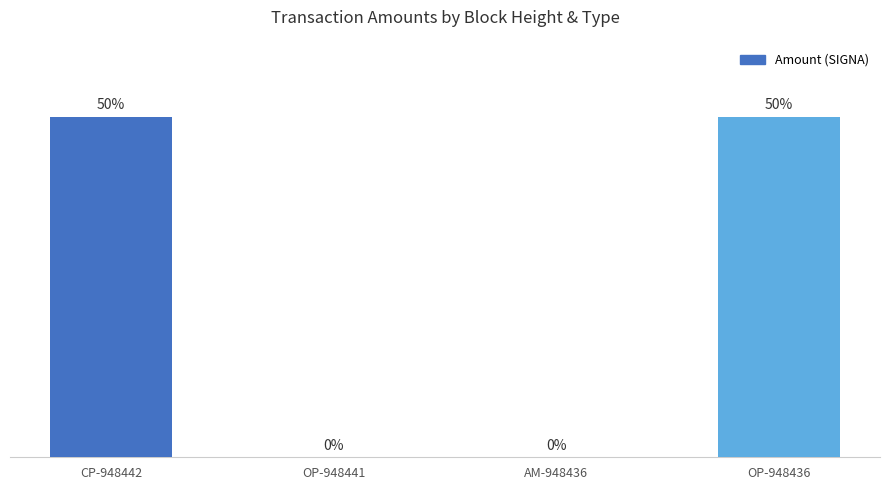

Are the bars grouped side by side (vs. stacked)?

No